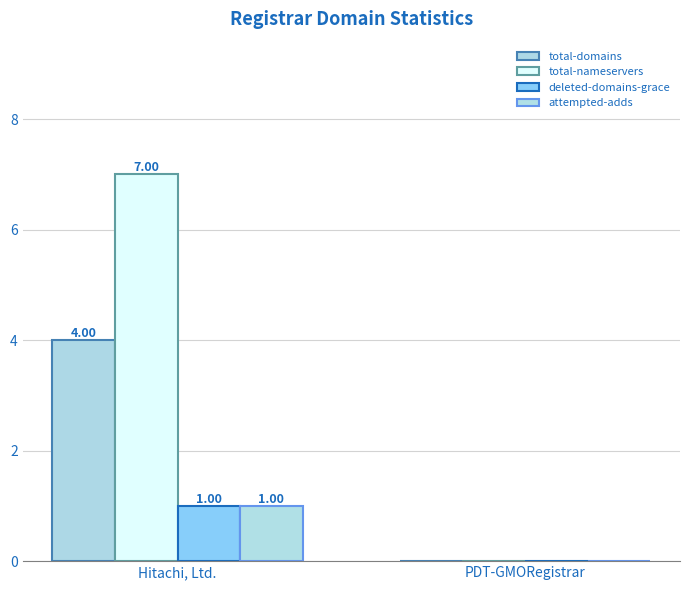

Reading left to right, what are all the values shown in this chart?

total-domains: Hitachi, Ltd.=4	PDT-GMORegistrar=0
total-nameservers: Hitachi, Ltd.=7	PDT-GMORegistrar=0
deleted-domains-grace: Hitachi, Ltd.=1	PDT-GMORegistrar=0
attempted-adds: Hitachi, Ltd.=1	PDT-GMORegistrar=0